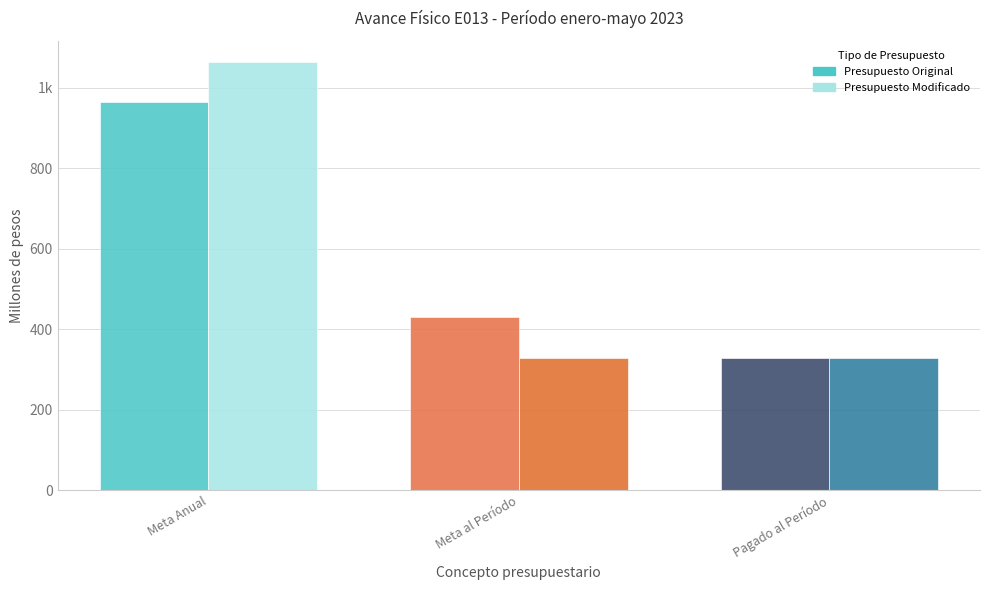

How many values in the Presupuesto Original series are below 430?

1